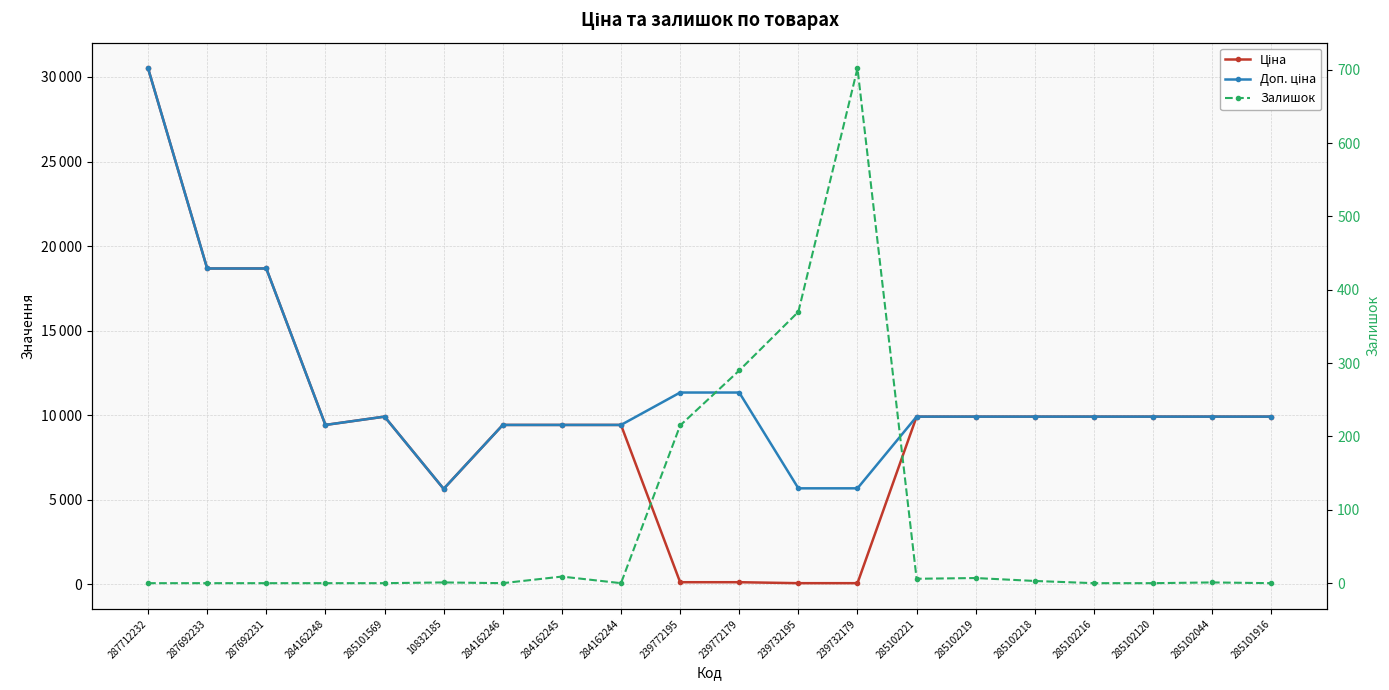

Is this an area chart (filled region under the line)?

No